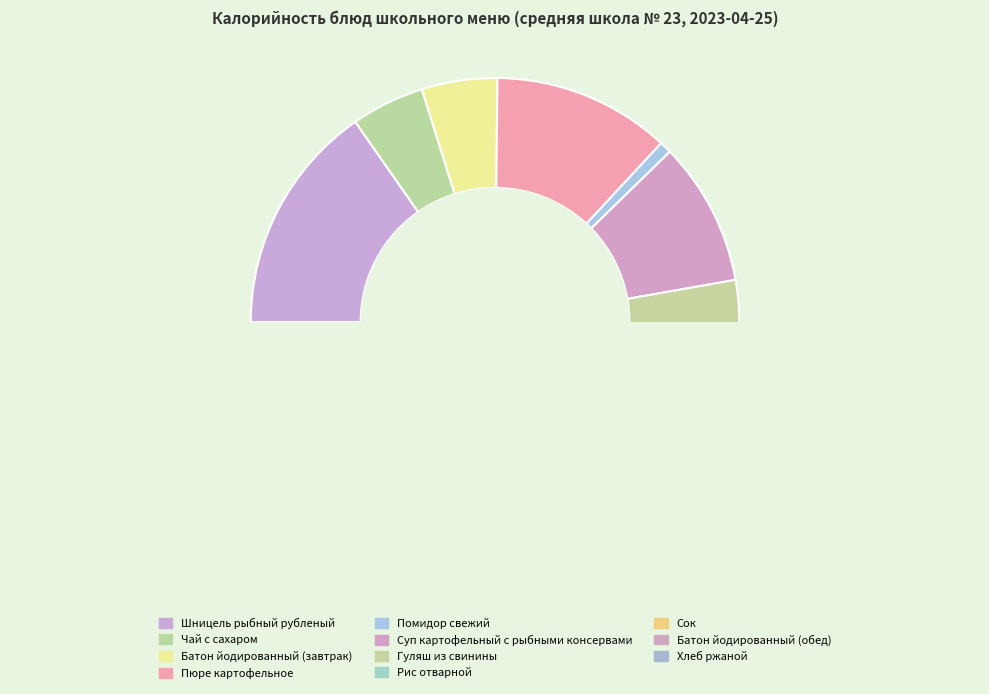

Which category has the smallest portion of the pie?

Помидор свежий